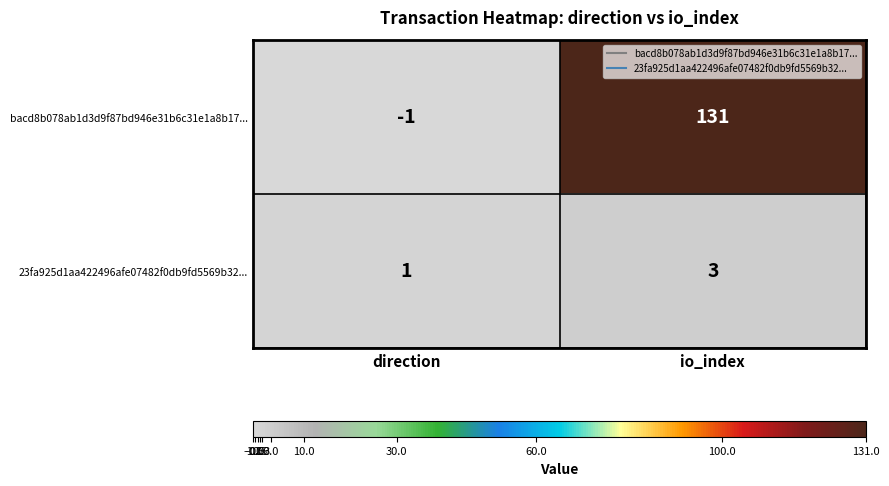

At which category does the chart reach its minimum across all series?

direction